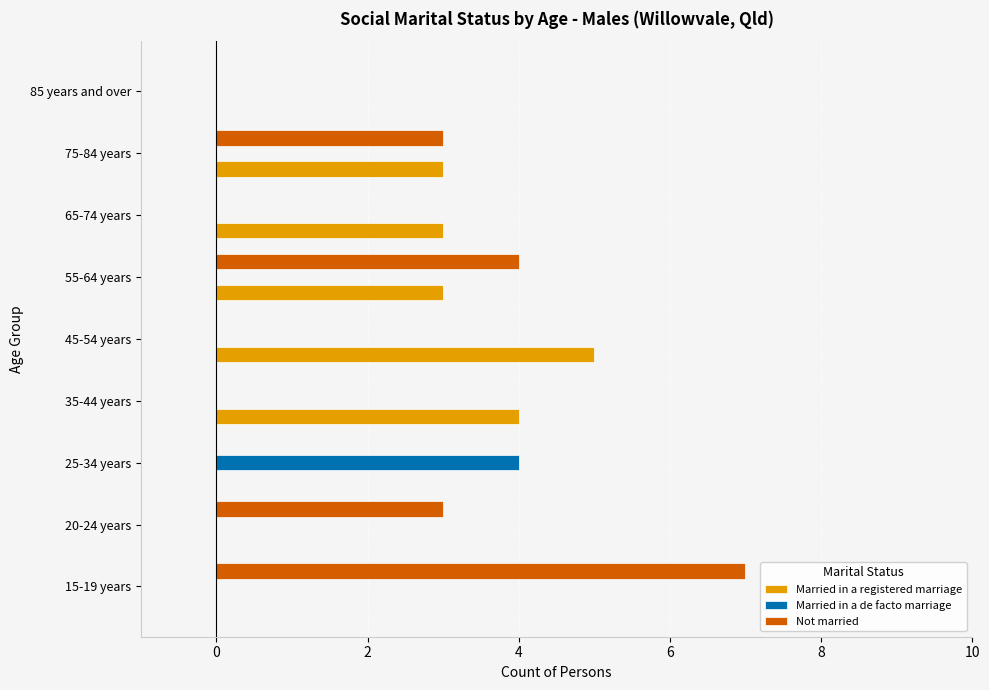

What is the sum of all Married in a registered marriage values?

18